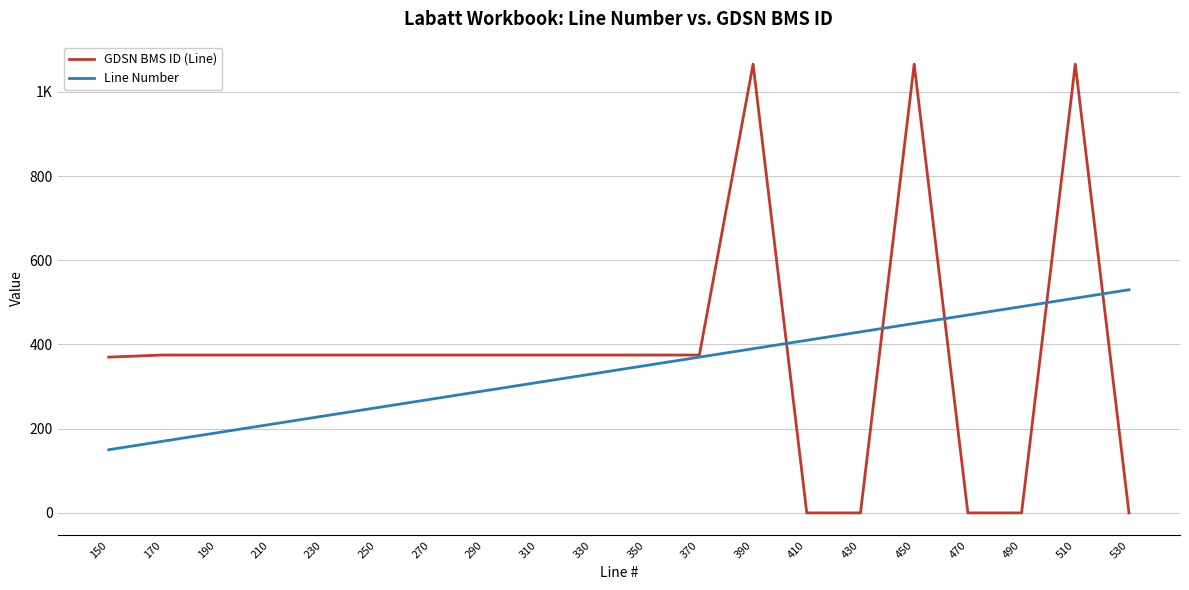

The value of GDSN BMS ID (Line) at 430 is 530. True or false?

False